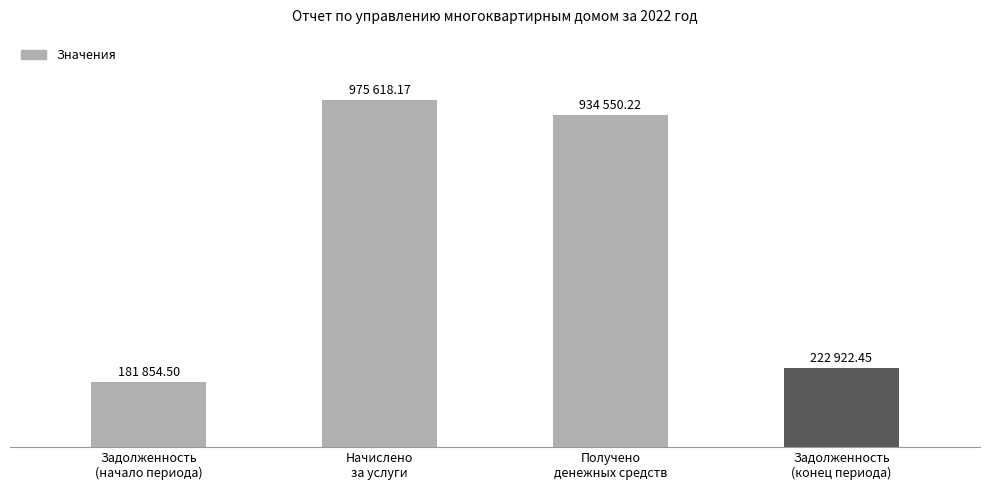

Does the chart contain any negative values?

No